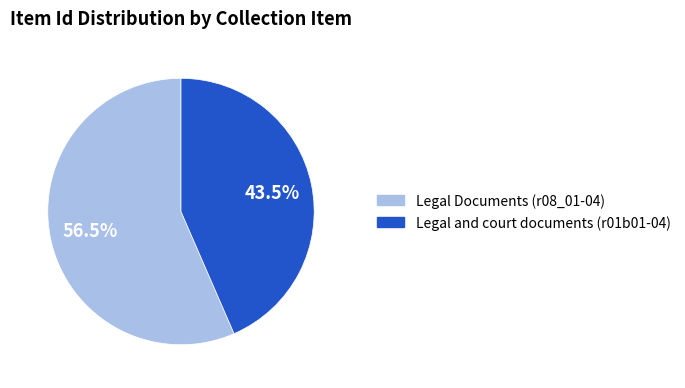

Is there a majority slice in this chart?

Yes